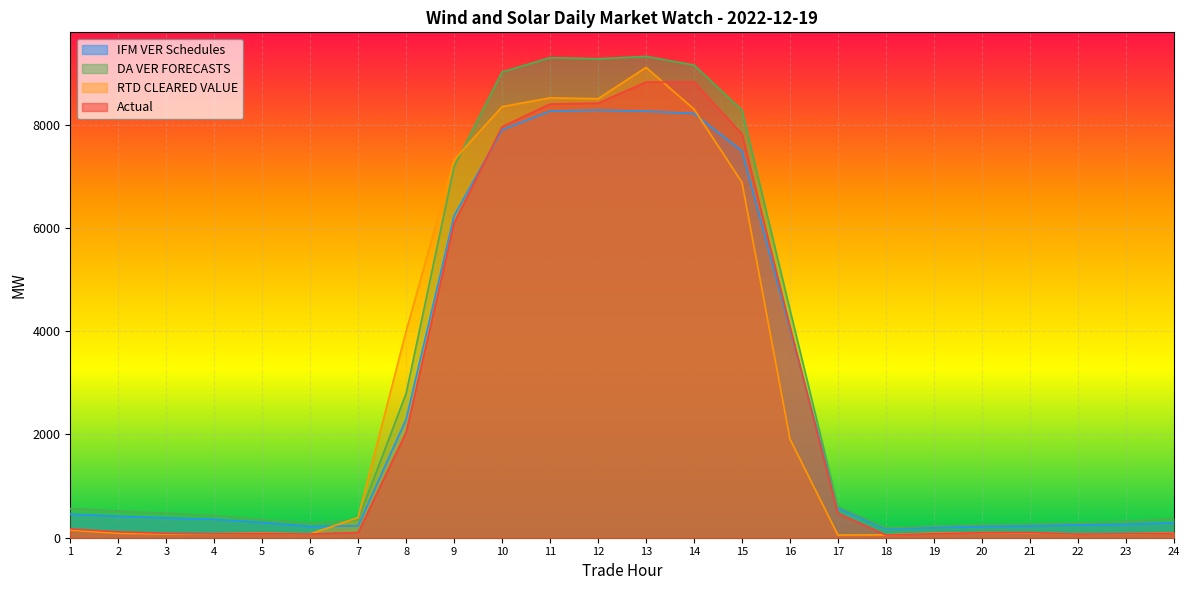

What are all the series names shown in the legend?

IFM VER Schedules, DA VER FORECASTS, RTD CLEARED VALUE, Actual